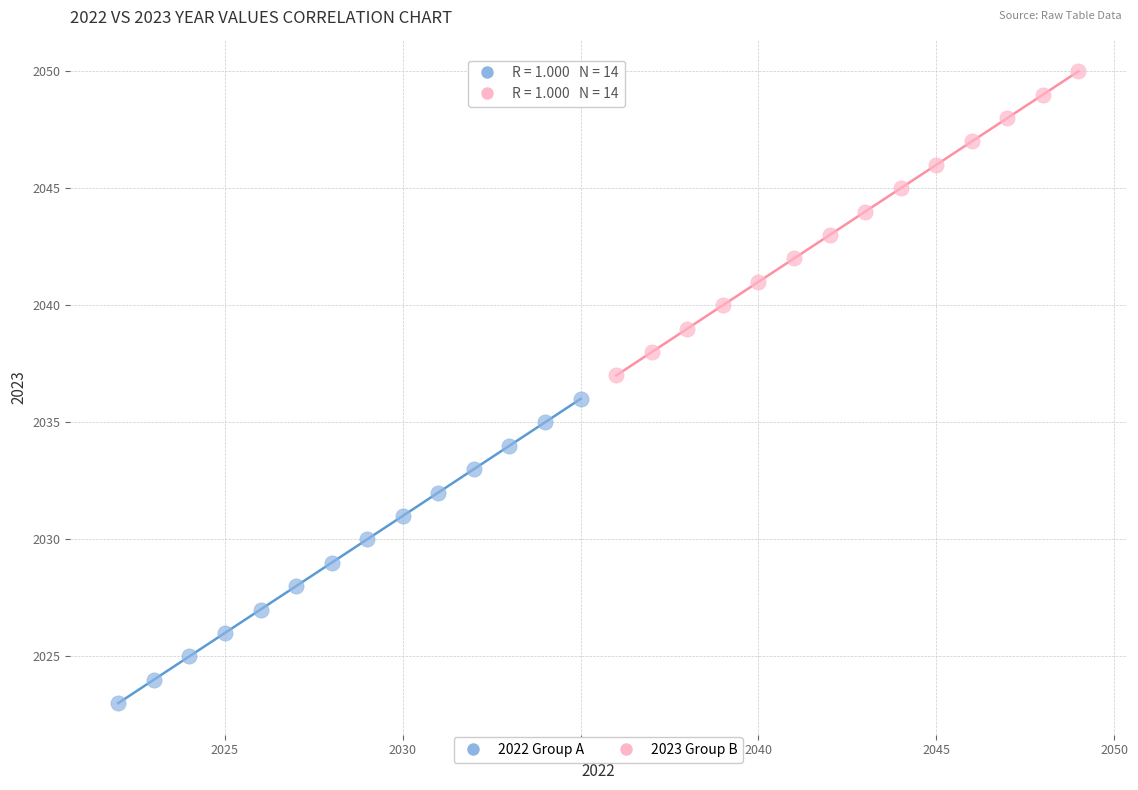

Which series contains the lowest Y value?

2022 Group A